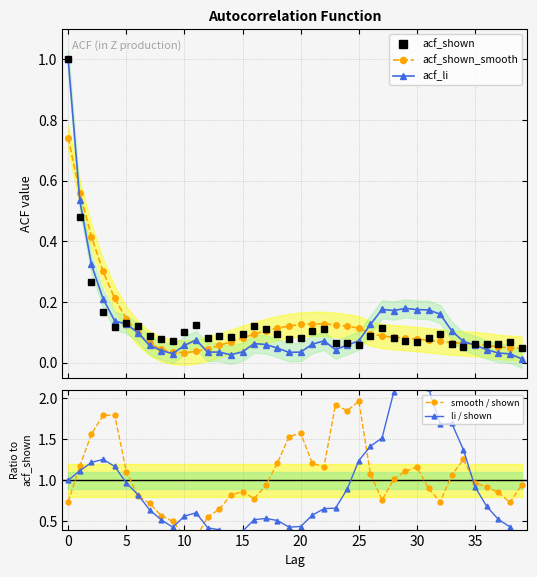

True or false: acf_li has more than 1 interior local peaks.

True